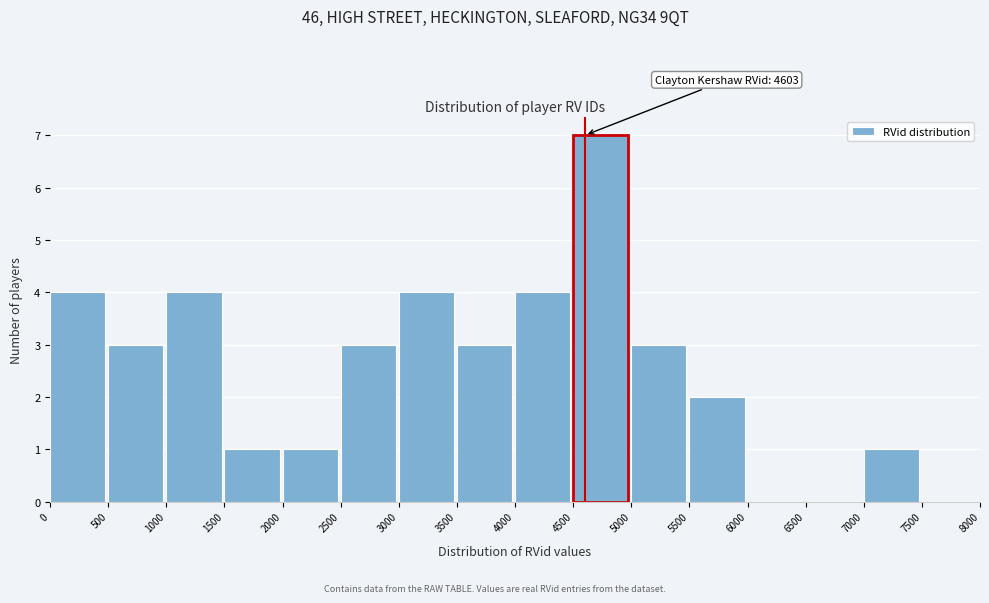

Over which range of the x-axis is the bar tallest?

4500 to 5000